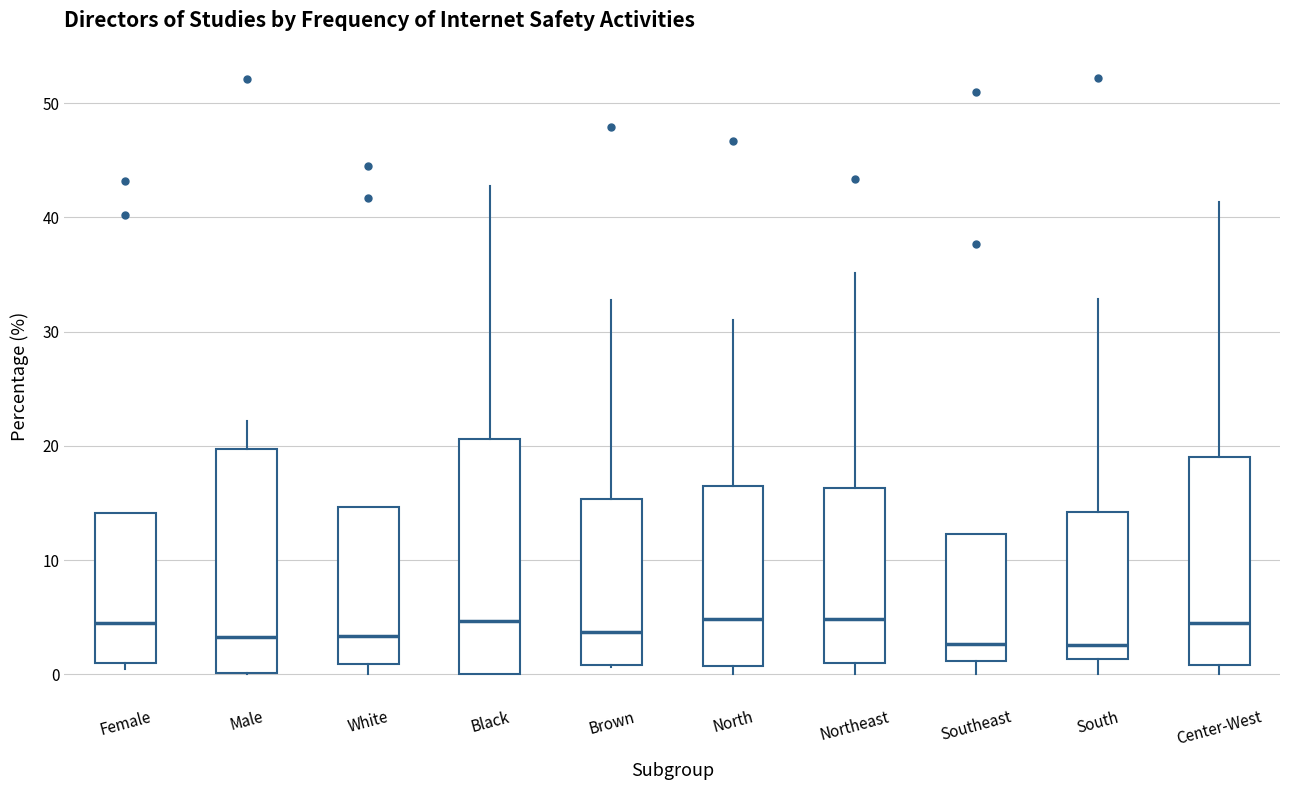

Which box is the tallest, from its lower edge to its upper edge?

Black